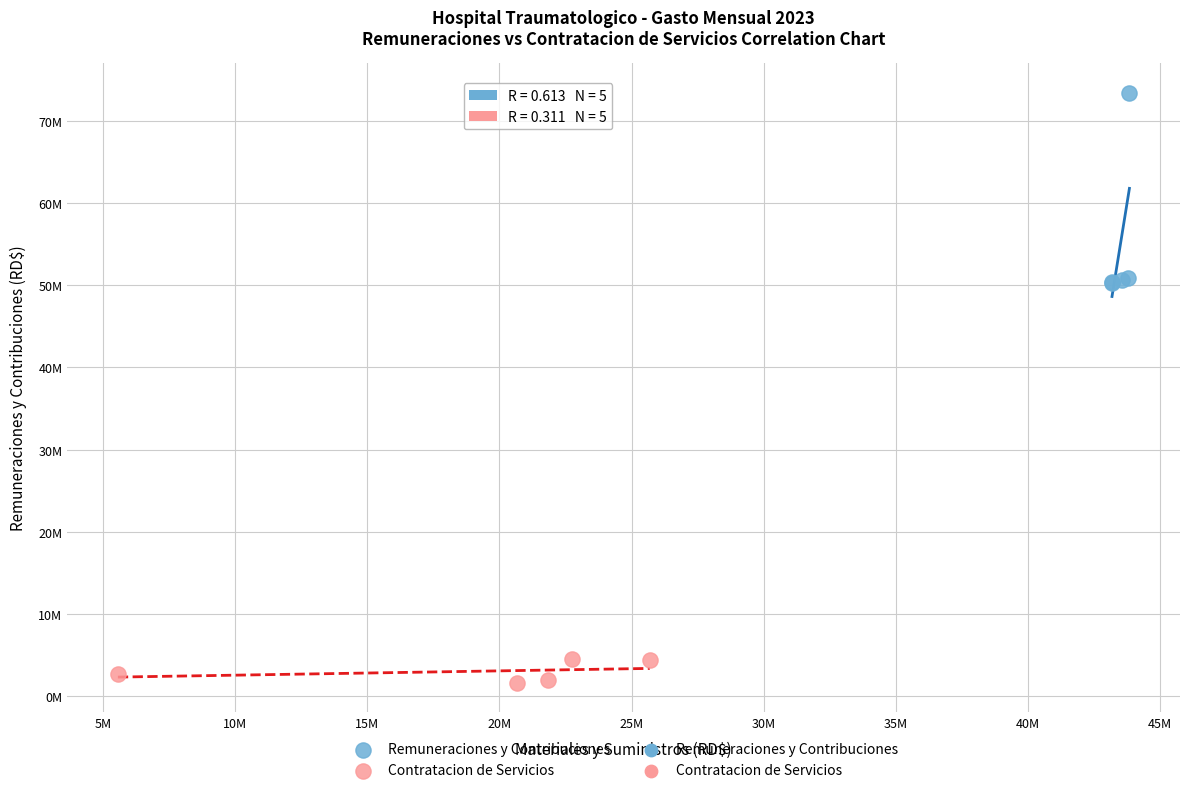

Which series contains the lowest Y value?

Contratacion de Servicios